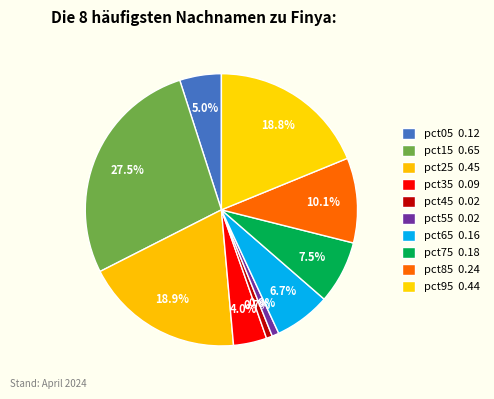

Does pct85 account for over 50% of the chart?

No